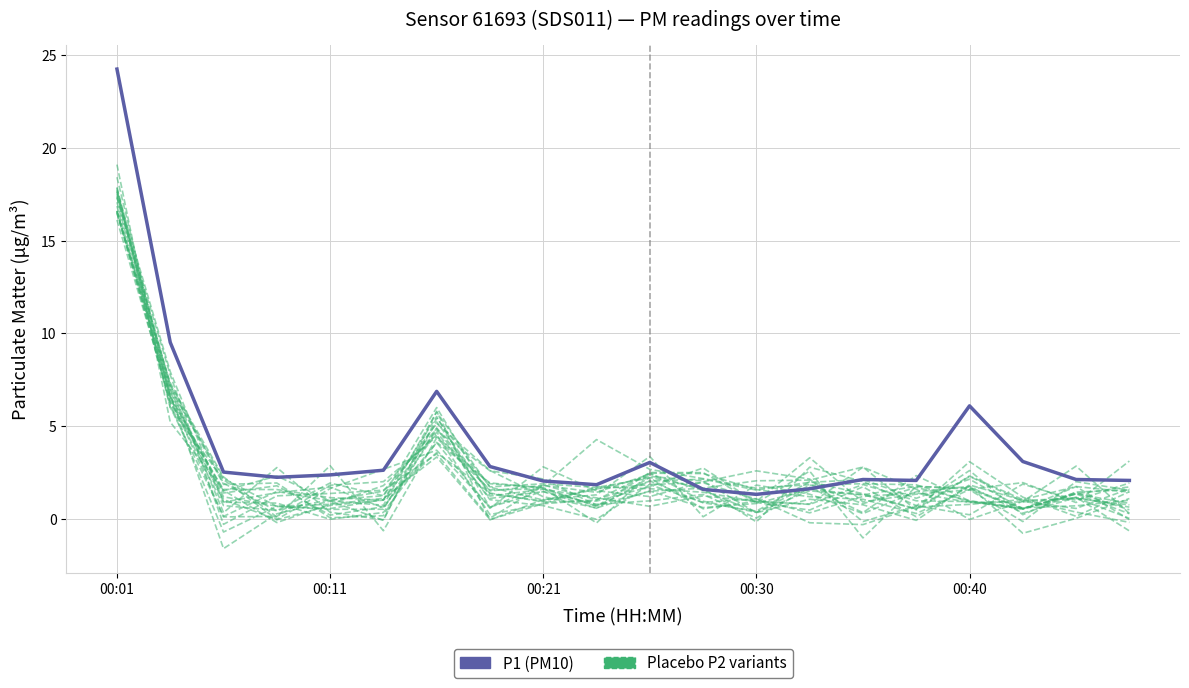

Which series has the largest total across all categories?

P1 (PM10)